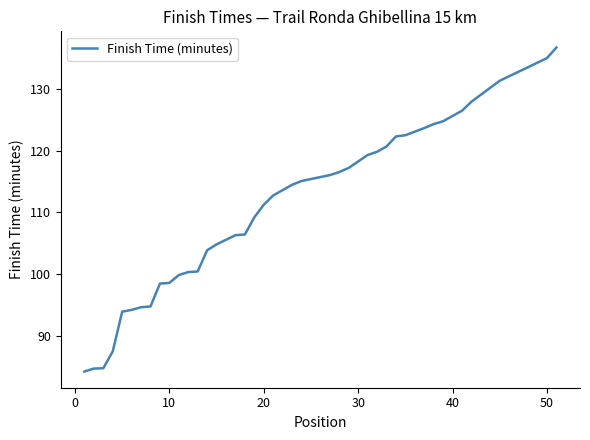

Count the number of data series in this chart.

1